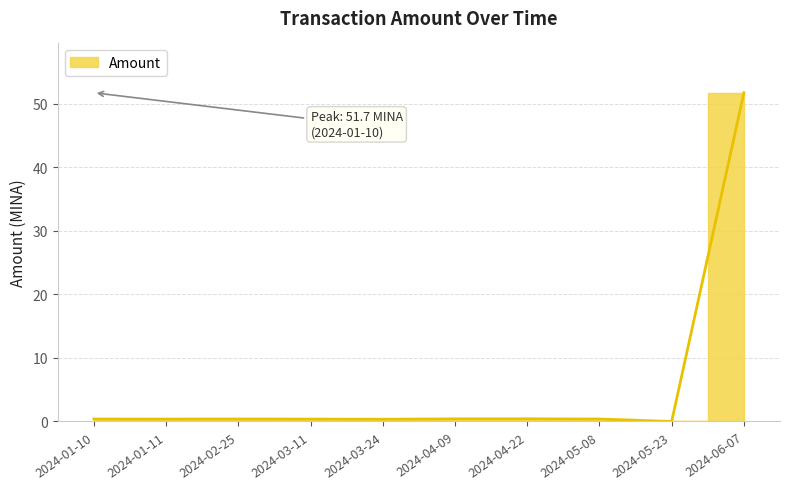

Rank the categories by value from highest to lowest.

2024-06-07, 2024-04-22, 2024-04-09, 2024-02-25, 2024-01-10, 2024-05-08, 2024-01-11, 2024-03-11, 2024-03-24, 2024-05-23